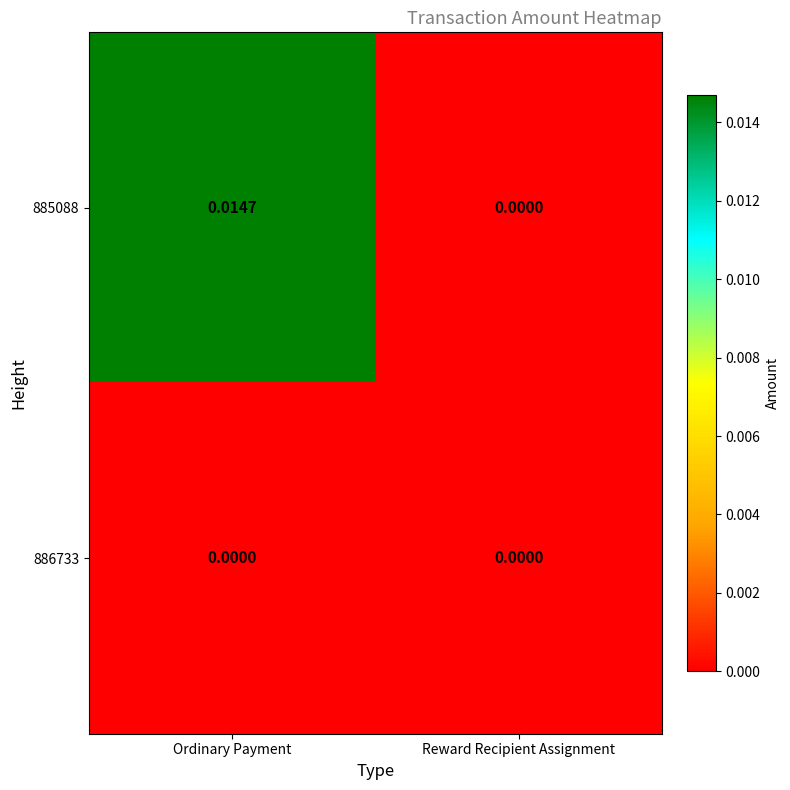

Is the value of 886733 at Ordinary Payment greater than the value of 885088 at Ordinary Payment?

No